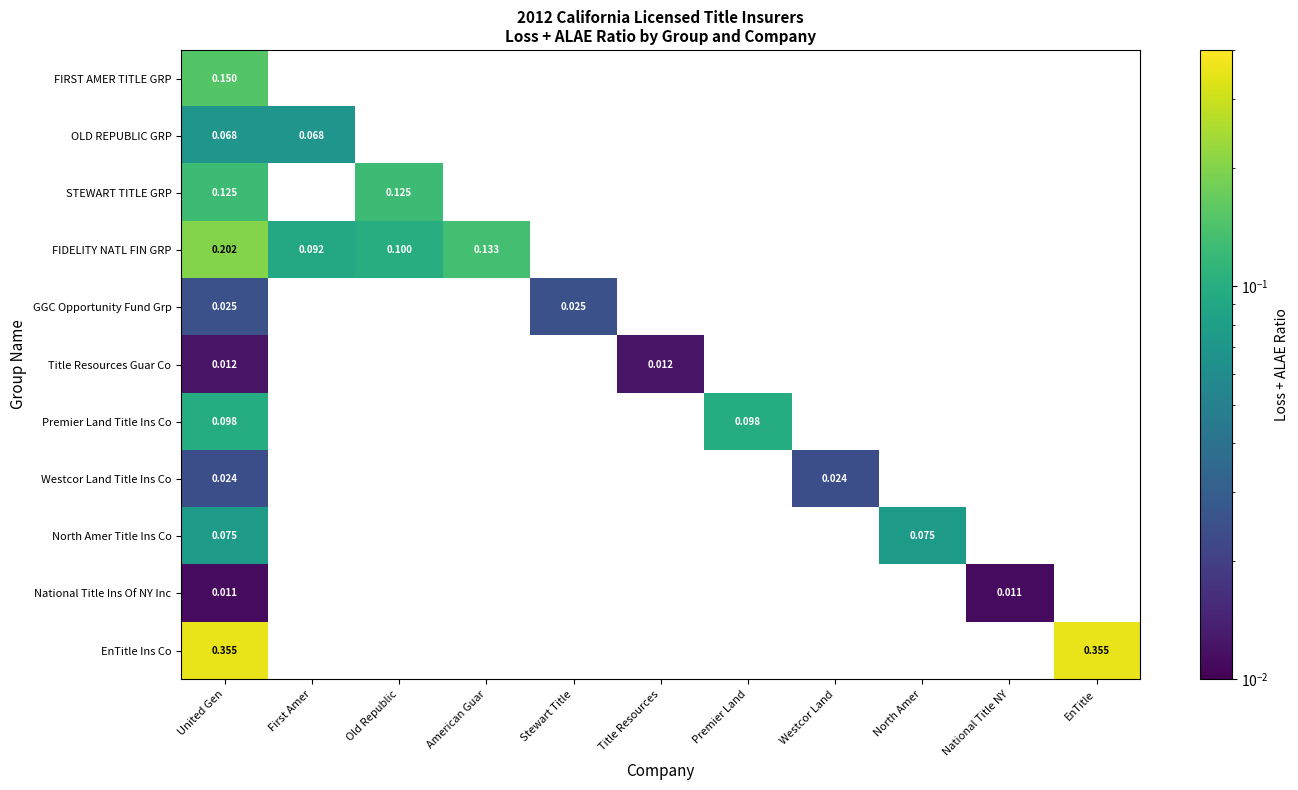

Rank the series at United Gen from lowest to highest value.

National Title Ins Of NY Inc, Title Resources Guar Co, Westcor Land Title Ins Co, GGC Opportunity Fund Grp, OLD REPUBLIC GRP, North Amer Title Ins Co, Premier Land Title Ins Co, STEWART TITLE GRP, FIRST AMER TITLE GRP, FIDELITY NATL FIN GRP, EnTitle Ins Co